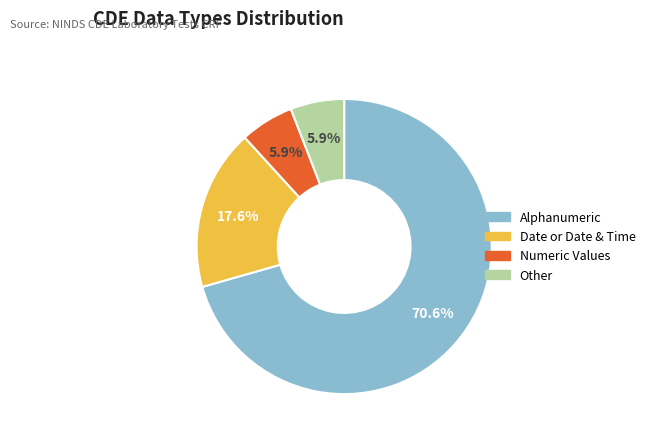

The Numeric Values slice represents 20% of the pie. True or false?

False